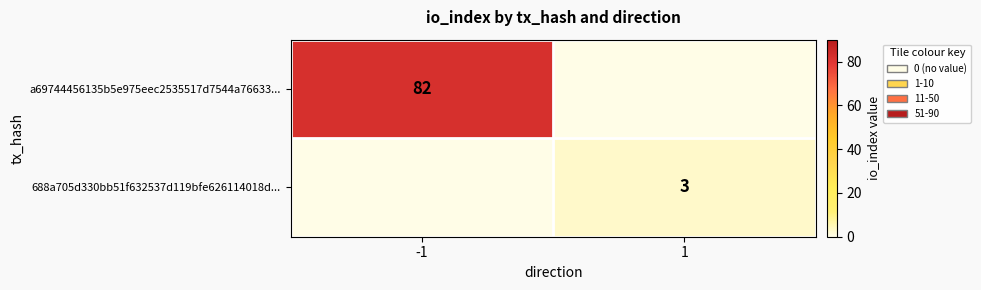

The value of a69744456135b5e975eec2535517d7544a76633... at -1 is 123. True or false?

False